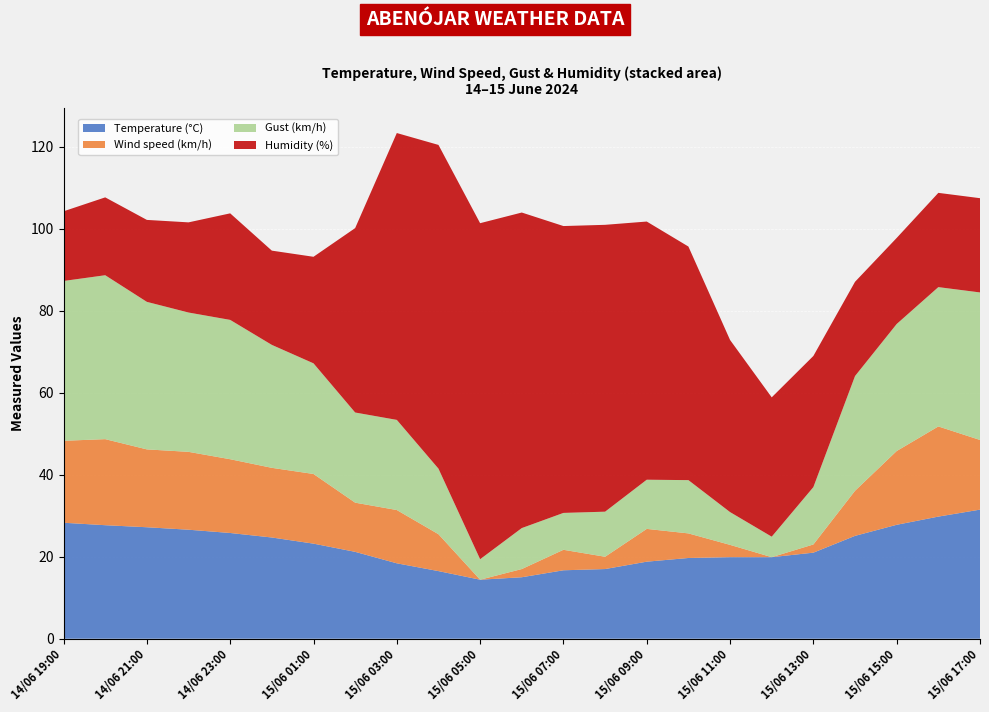

Reading left to right, list all the values displayed in this chart.

Temperature (°C): 14/06 19:00=28.3	14/06 20:00=27.7	14/06 21:00=27.2	14/06 22:00=26.6	14/06 23:00=25.8	15/06 00:00=24.7	15/06 01:00=23.2	15/06 02:00=21.2	15/06 03:00=18.4	15/06 04:00=16.5	15/06 05:00=14.4	15/06 06:00=15.0	15/06 07:00=16.7	15/06 08:00=17.0	15/06 09:00=18.8	15/06 10:00=19.7	15/06 11:00=19.9	15/06 12:00=19.9	15/06 13:00=21.0	15/06 14:00=25.1	15/06 15:00=27.8	15/06 16:00=29.8	15/06 17:00=31.5
Wind speed (km/h): 14/06 19:00=20.0	14/06 20:00=21.0	14/06 21:00=19.0	14/06 22:00=19.0	14/06 23:00=18.0	15/06 00:00=17.0	15/06 01:00=17.0	15/06 02:00=12.0	15/06 03:00=13.0	15/06 04:00=9.0	15/06 05:00=0.0	15/06 06:00=2.0	15/06 07:00=5.0	15/06 08:00=3.0	15/06 09:00=8.0	15/06 10:00=6.0	15/06 11:00=3.0	15/06 12:00=0.0	15/06 13:00=2.0	15/06 14:00=11.0	15/06 15:00=18.0	15/06 16:00=22.0	15/06 17:00=17.0
Gust (km/h): 14/06 19:00=39.0	14/06 20:00=40.0	14/06 21:00=36.0	14/06 22:00=34.0	14/06 23:00=34.0	15/06 00:00=30.0	15/06 01:00=27.0	15/06 02:00=22.0	15/06 03:00=22.0	15/06 04:00=16.0	15/06 05:00=5.0	15/06 06:00=10.0	15/06 07:00=9.0	15/06 08:00=11.0	15/06 09:00=12.0	15/06 10:00=13.0	15/06 11:00=8.0	15/06 12:00=5.0	15/06 13:00=14.0	15/06 14:00=28.0	15/06 15:00=31.0	15/06 16:00=34.0	15/06 17:00=36.0
Humidity (%): 14/06 19:00=17.0	14/06 20:00=19.0	14/06 21:00=20.0	14/06 22:00=22.0	14/06 23:00=26.0	15/06 00:00=23.0	15/06 01:00=26.0	15/06 02:00=45.0	15/06 03:00=70.0	15/06 04:00=79.0	15/06 05:00=82.0	15/06 06:00=77.0	15/06 07:00=70.0	15/06 08:00=70.0	15/06 09:00=63.0	15/06 10:00=57.0	15/06 11:00=42.0	15/06 12:00=34.0	15/06 13:00=32.0	15/06 14:00=23.0	15/06 15:00=21.0	15/06 16:00=23.0	15/06 17:00=23.0